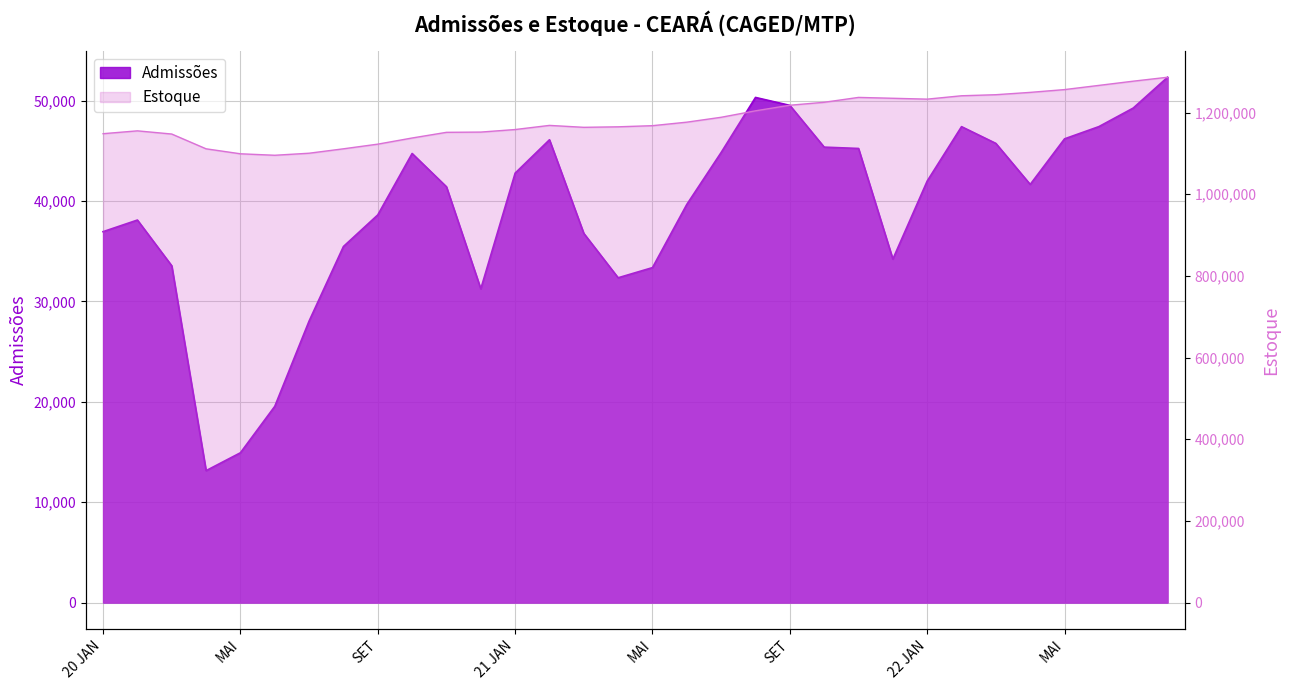

Is the value of Admissões at JUN greater than the value of Estoque at AGO?

No